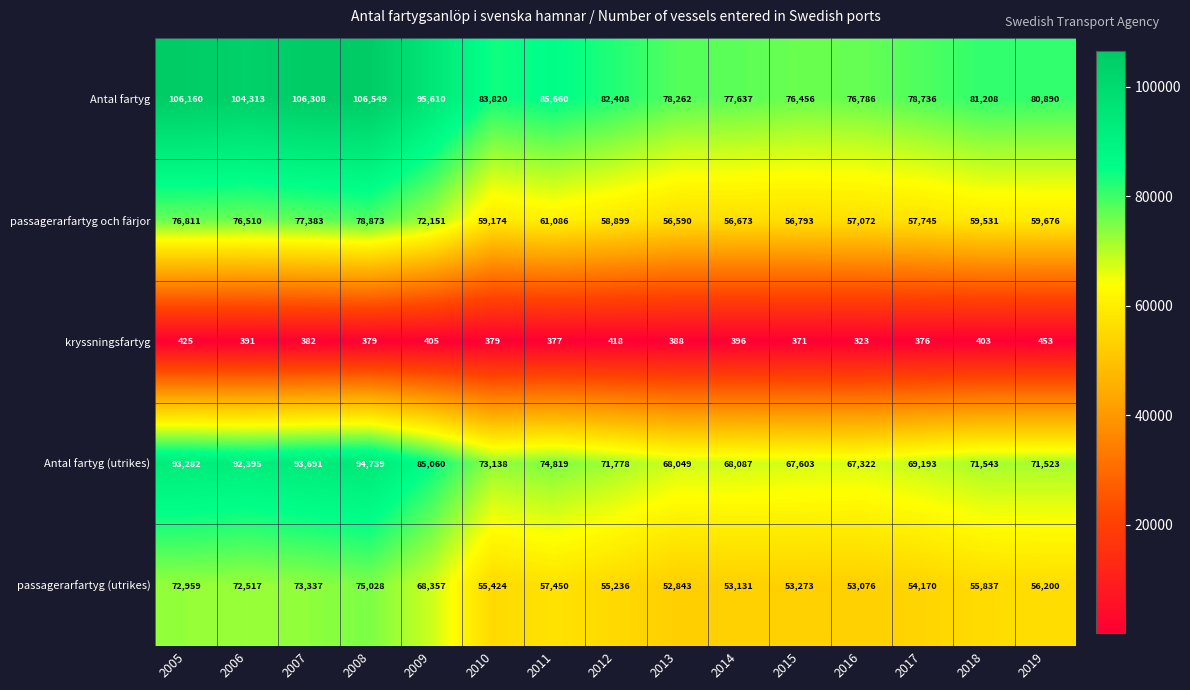

What is the difference between the highest and lowest values at 2015?

76085